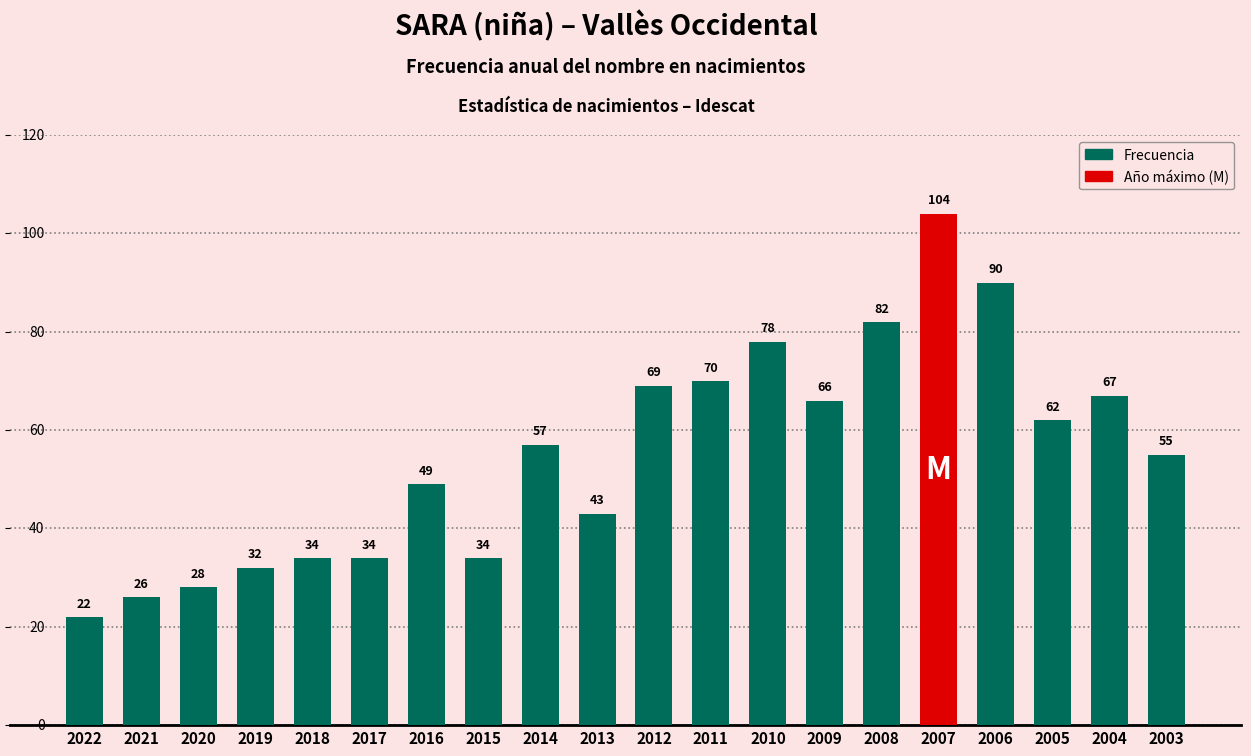

Does the chart contain stacked bars?

No